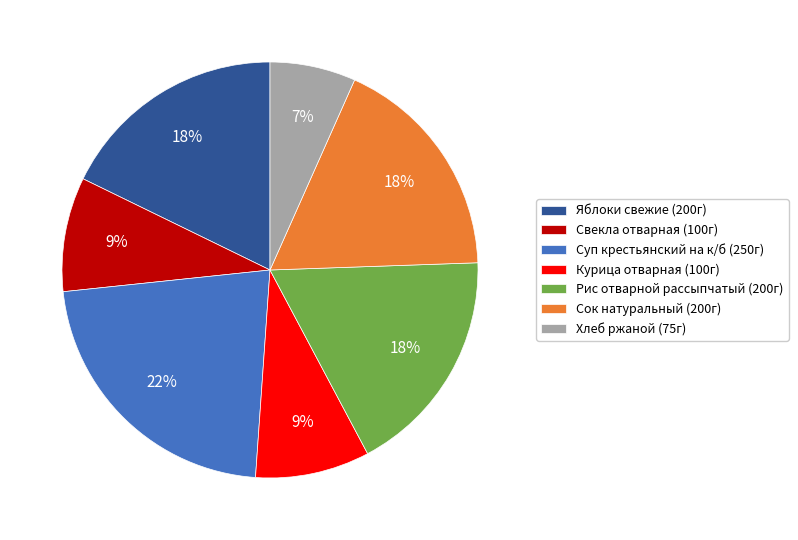

Which category has the biggest portion of the pie?

Суп крестьянский на к/б